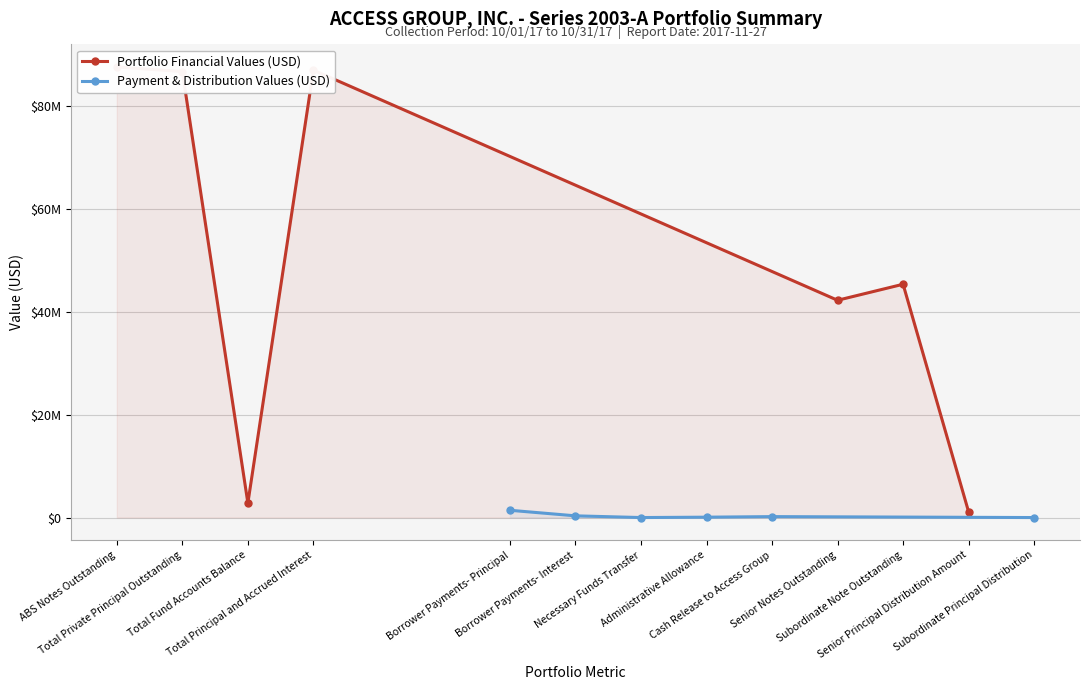

What value does the data have at Cash Release to Access Group?

180990.3